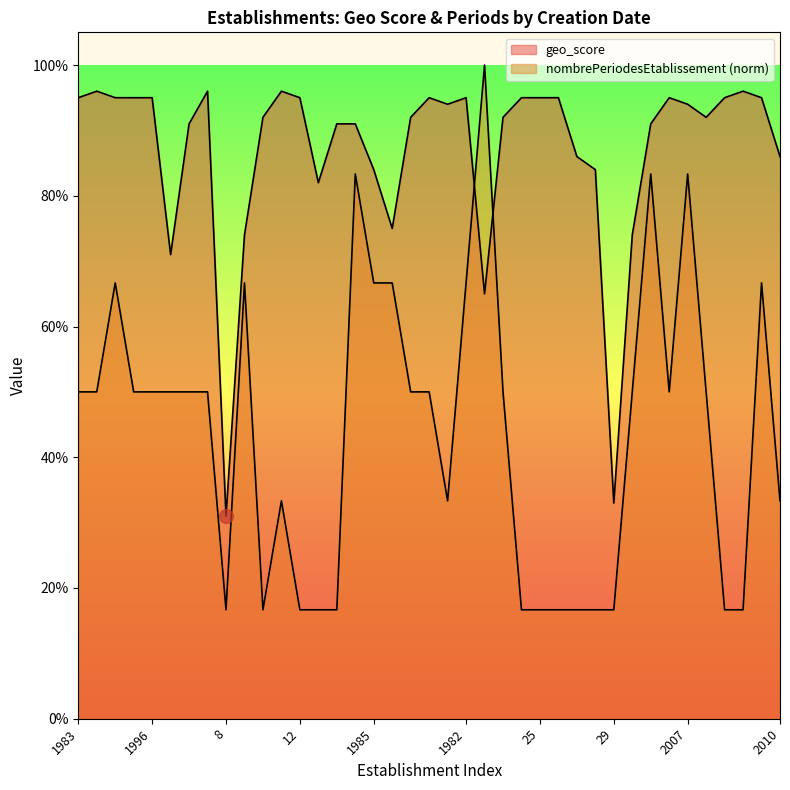

What is the value of the nombrePeriodesEtablissement point at the 15th from the left?

0.2